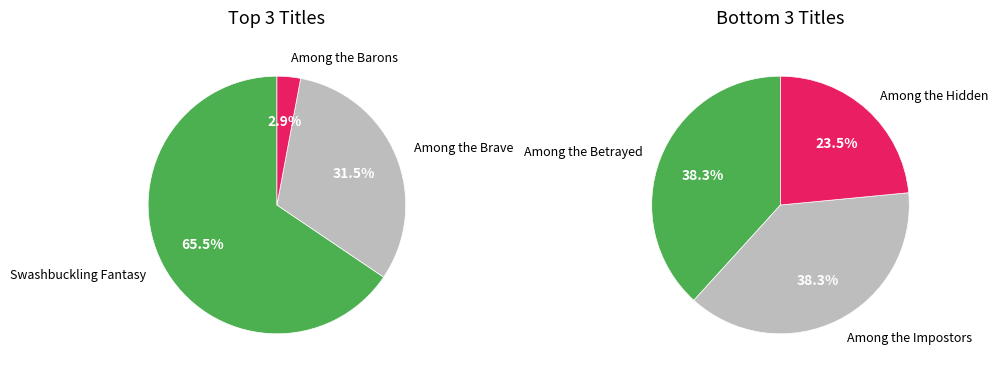

Does any single category account for the majority?

Yes